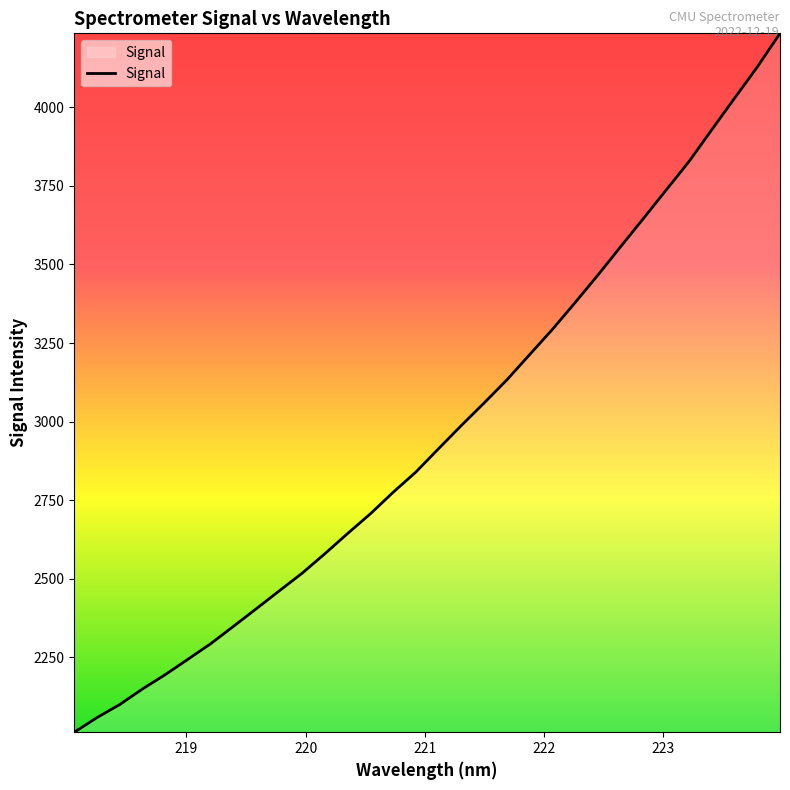

What is the difference between the second highest and second lowest values?

2070.9